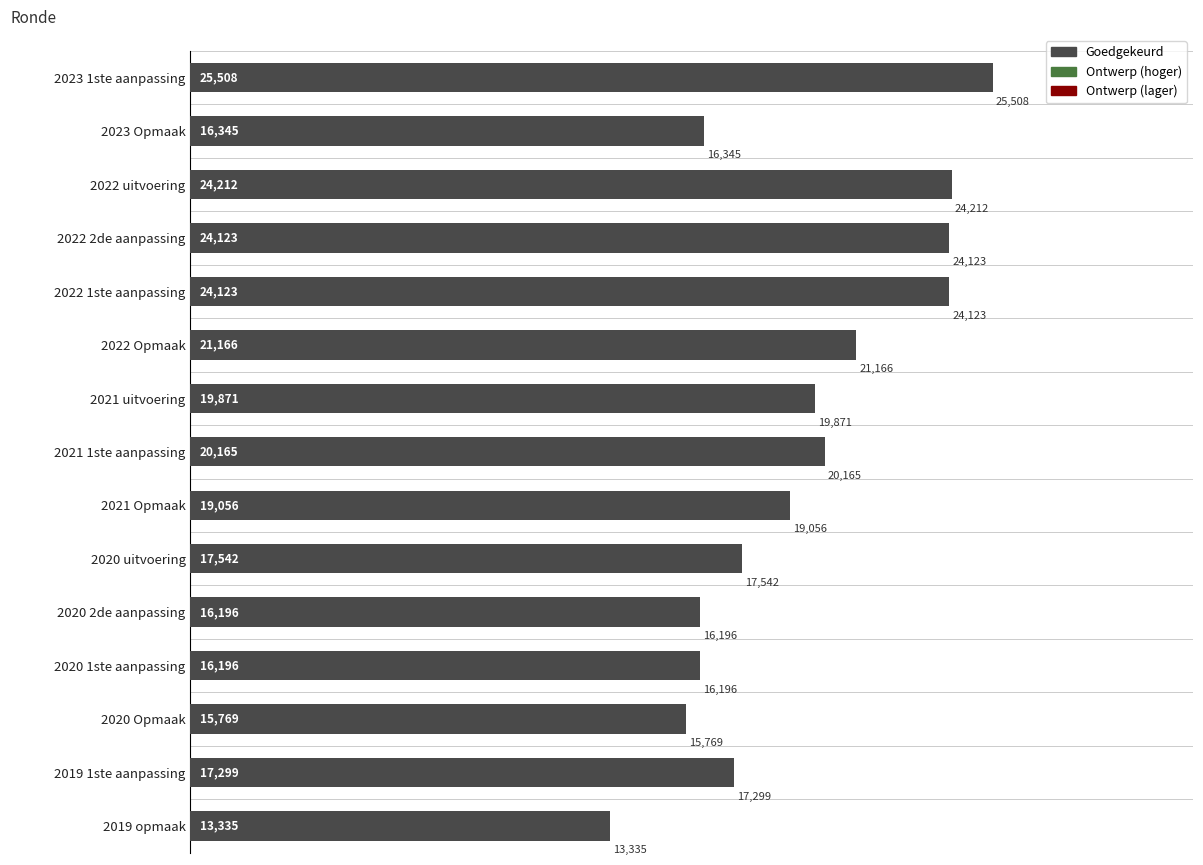

Reading bottom to top, transcribe all the data shown in this chart.

2019 opmaak=13335	2019 1ste aanpassing=17299	2020 Opmaak=15769	2020 1ste aanpassing=16196	2020 2de aanpassing=16196	2020 uitvoering=17542	2021 Opmaak=19056	2021 1ste aanpassing=20165	2021 uitvoering=19871	2022 Opmaak=21166	2022 1ste aanpassing=24123	2022 2de aanpassing=24123	2022 uitvoering=24212	2023 Opmaak=16345	2023 1ste aanpassing=25508